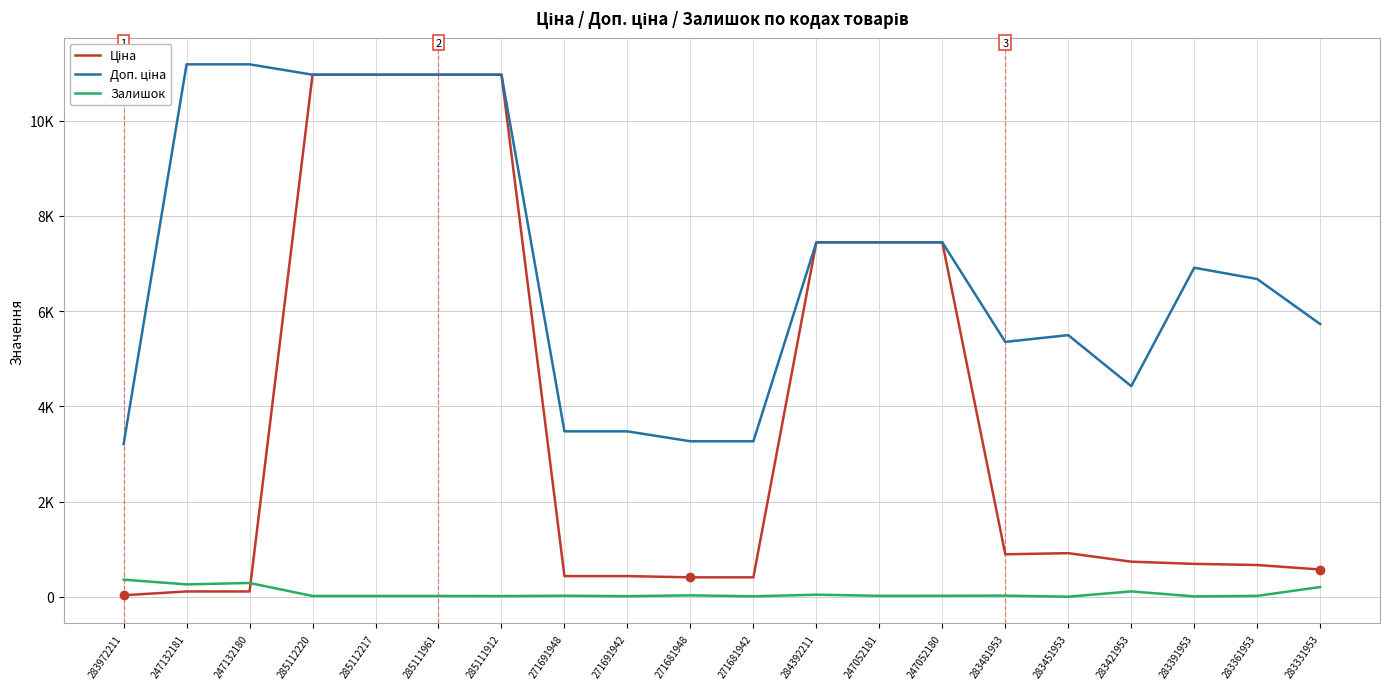

List the labels in order of Залишок value, smallest first.

283451953, 283391953, 271681942, 271691942, 285111912, 285112220, 285112217, 285111961, 283361953, 247052181, 247052180, 271691948, 283481953, 271681948, 284392211, 283421953, 283331953, 247132181, 247132180, 283972211